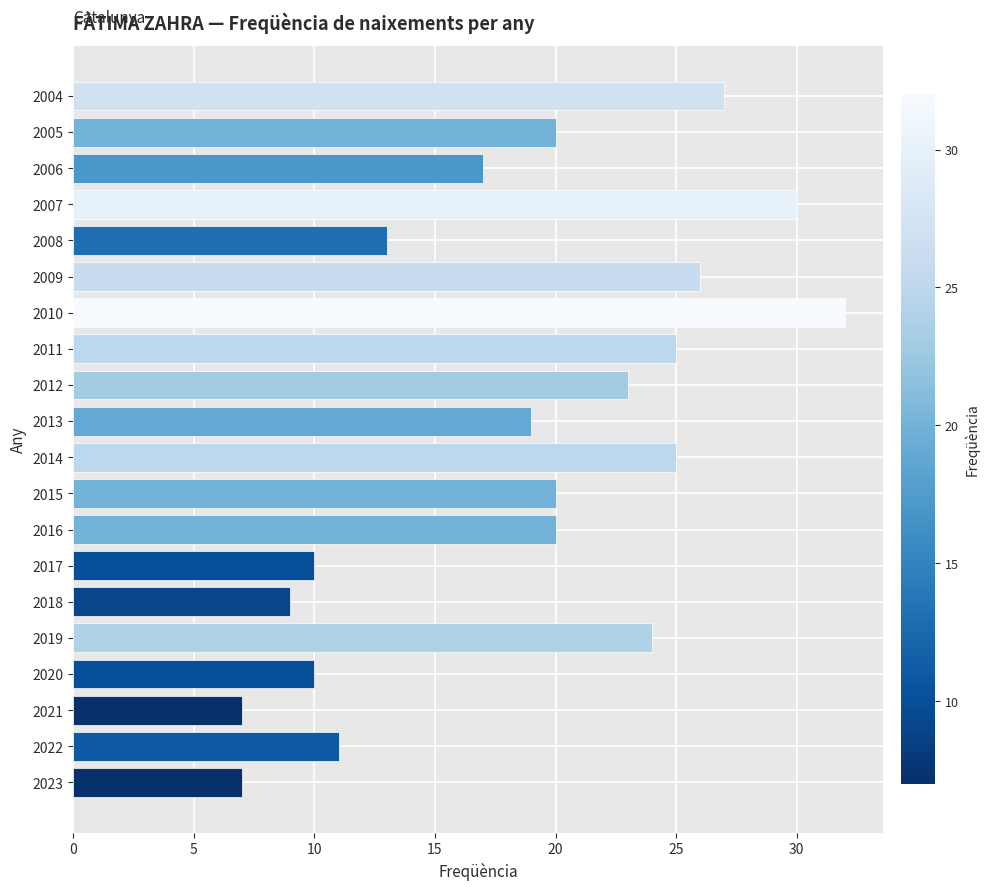

Read the value at 2021.

7